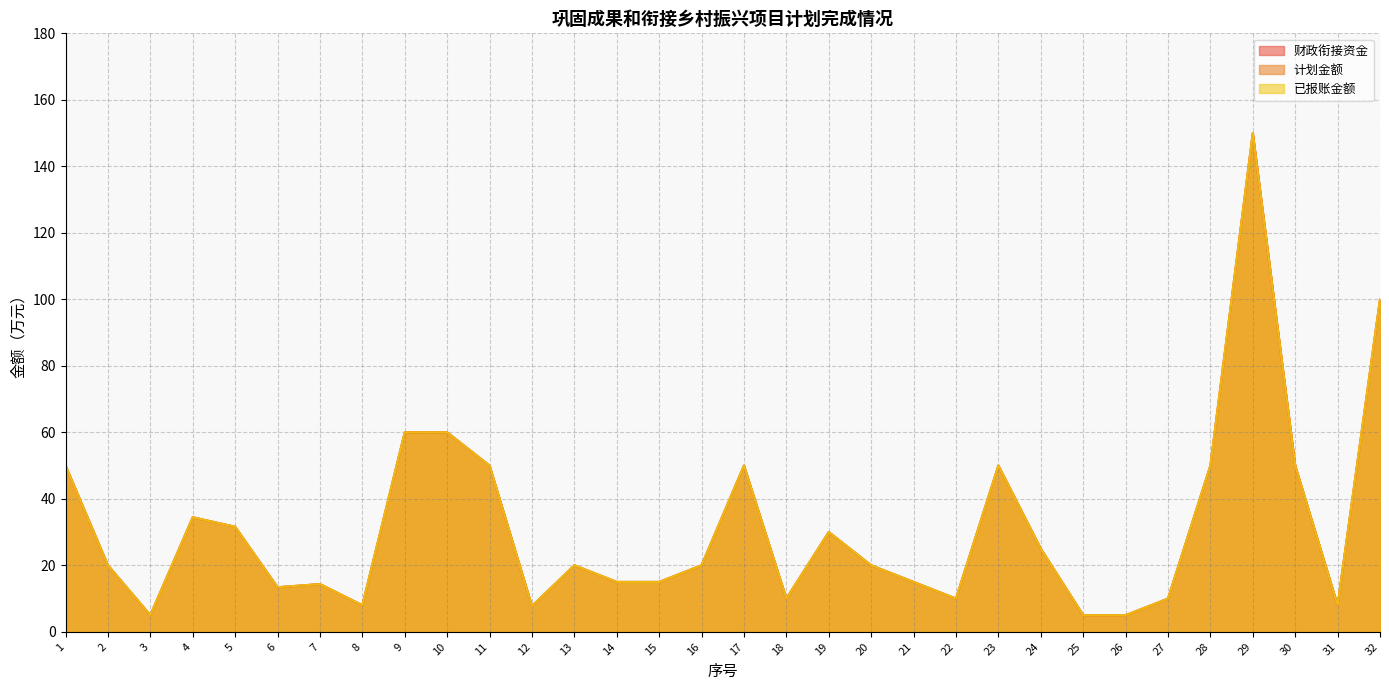

List the labels in order of 已报账金额 value, largest first.

29, 32, 9, 10, 1, 11, 17, 23, 28, 30, 4, 5, 19, 24, 2, 13, 16, 20, 14, 15, 21, 7, 6, 18, 22, 27, 8, 31, 12, 3, 25, 26